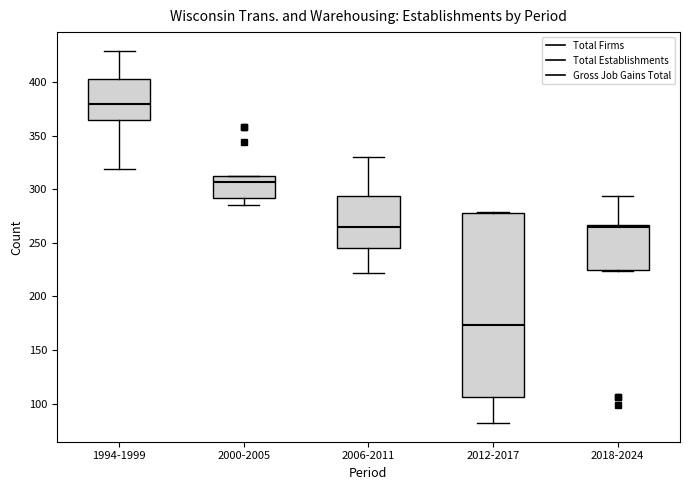

Where is the upper edge of the box for 2000-2005 on the y-axis? The values are not printed on the chart, so give them approximately, as read against the axis.

310